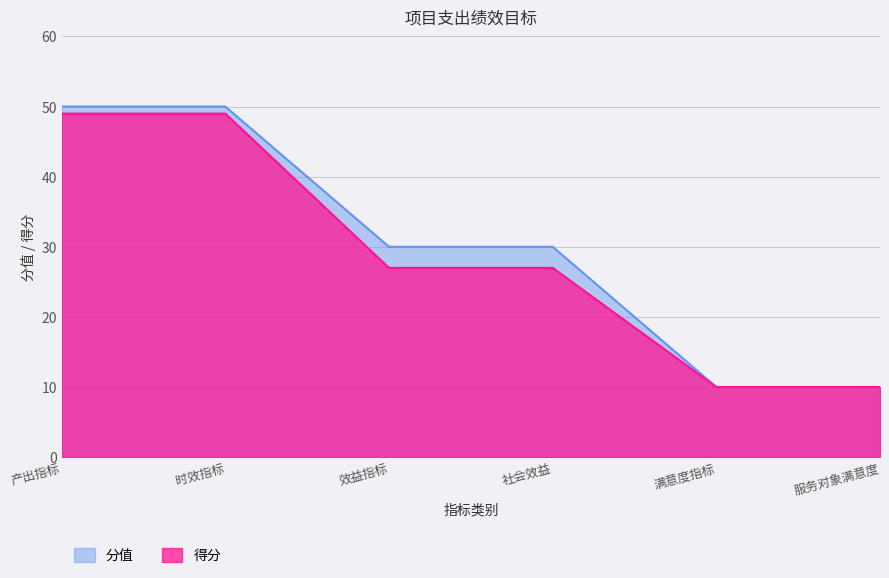

At which category is the sum across all series the highest?

产出指标